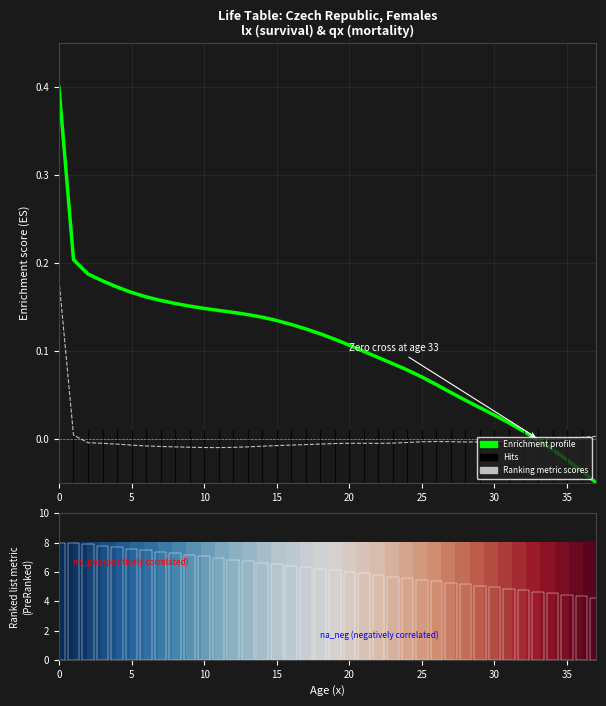

The value of ex (life expectancy) at 31 is 4.8. True or false?

True